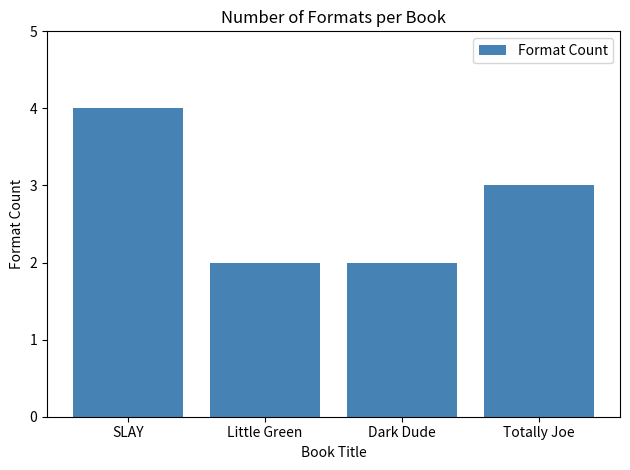

Reading right to left, what are all the values shown in this chart?

Totally Joe=3	Dark Dude=2	Little Green=2	SLAY=4